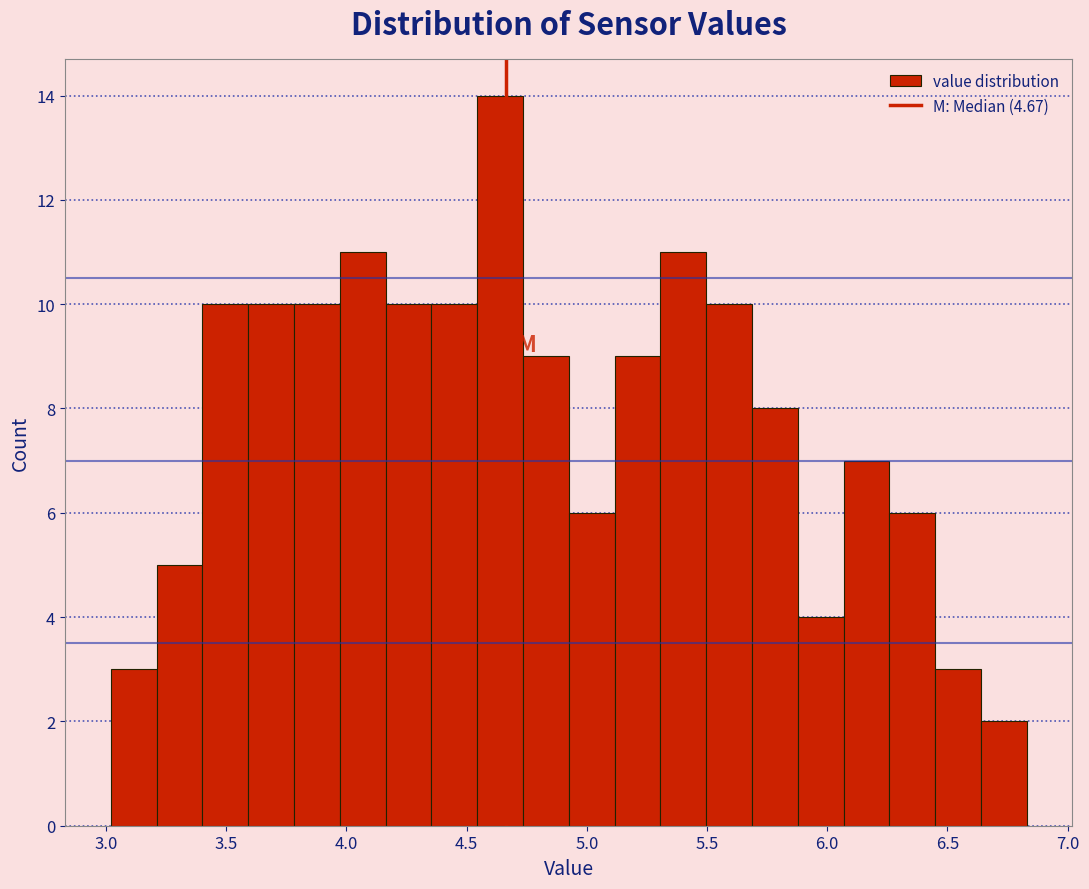

Around what value on the x-axis is the tallest bar? Give the approximate position of its centre, as read against the axis.

4.65